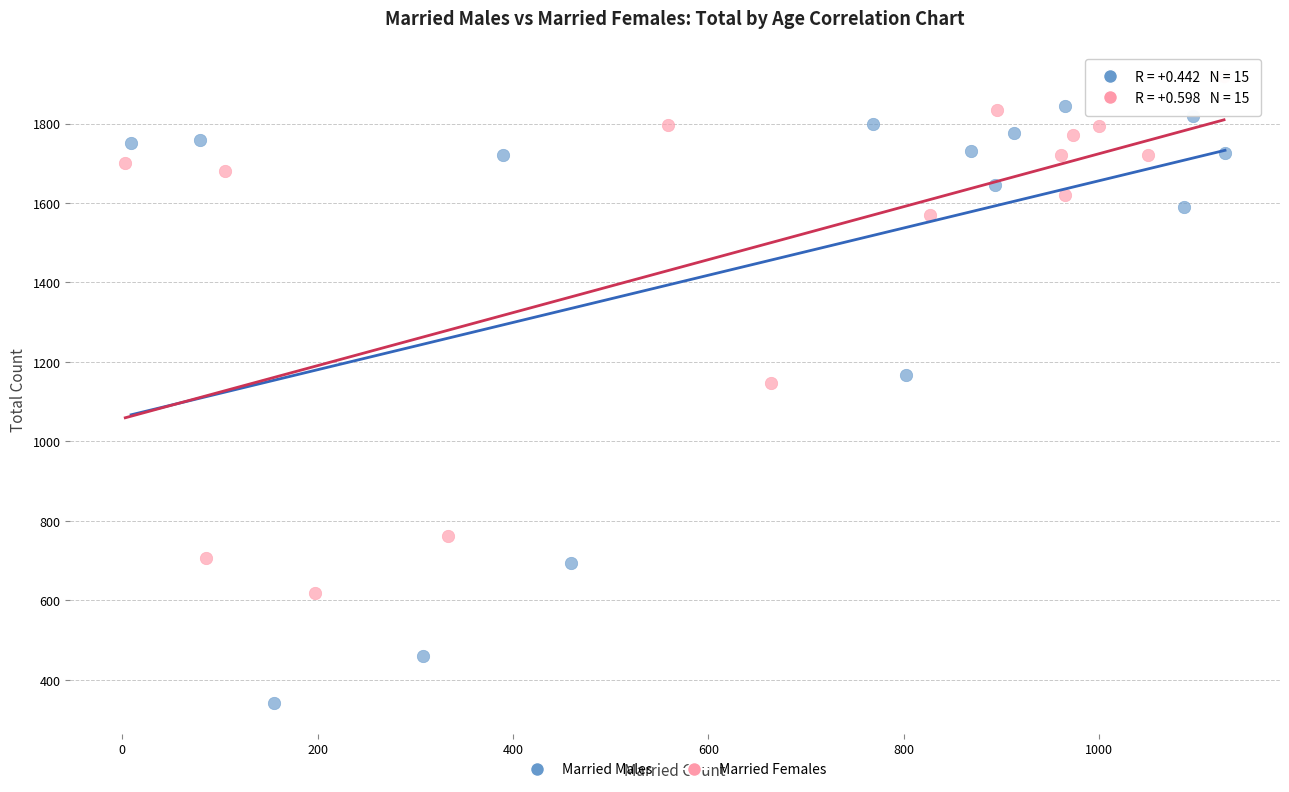

Which series contains the highest Y value?

Married Females